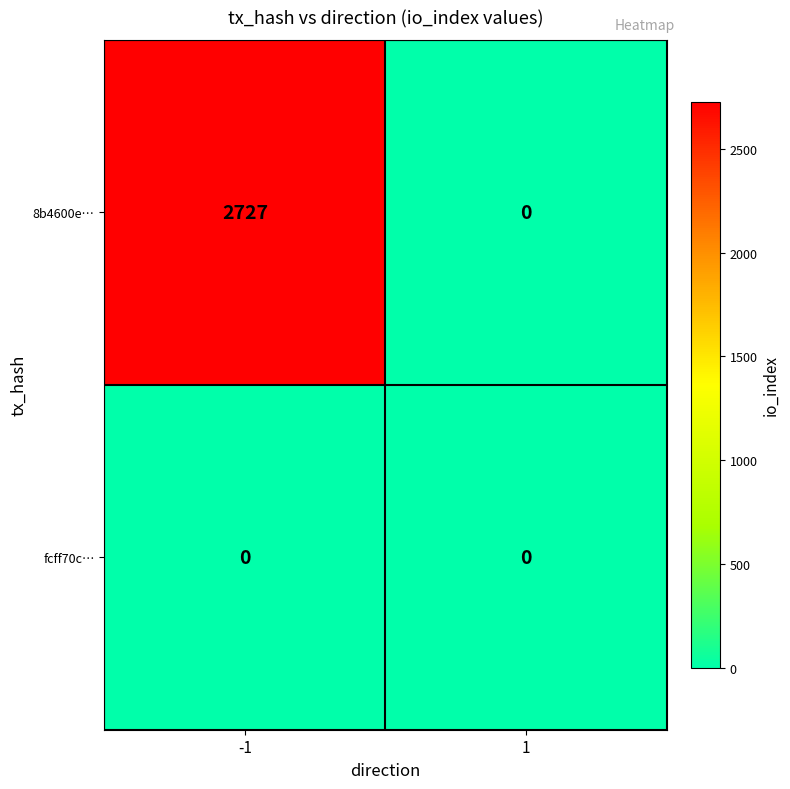

Reading right to left, list all the values displayed in this chart.

8b4600e…: 0	2727
fcff70c…: 0	0